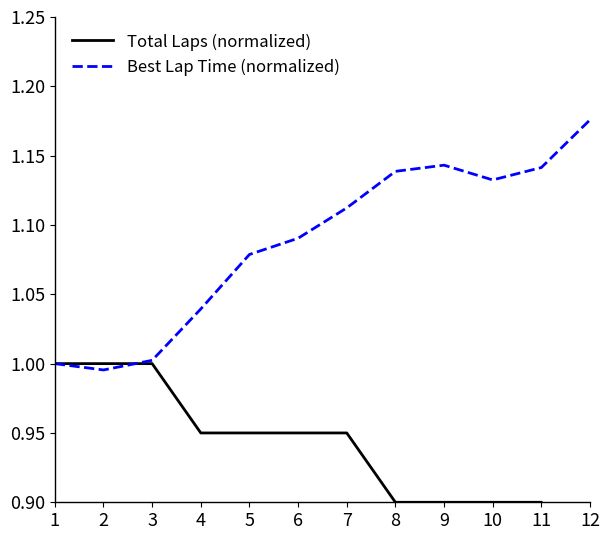

What is the value of the Total Laps (normalized) point at the 10th from the left?

0.9